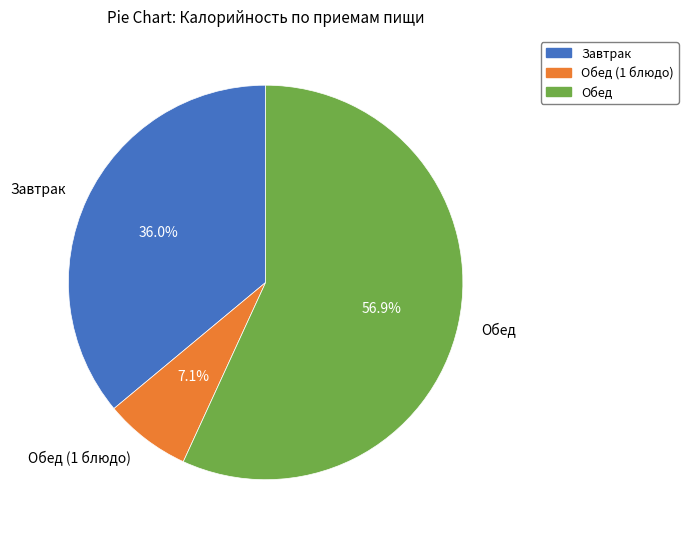

What is the ratio of the value at Завтрак to the value at Обед?

0.6